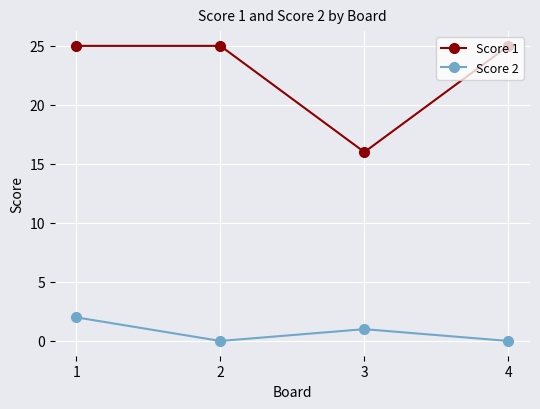

What is the value of the Score 1 point at the 1st from the left?

25